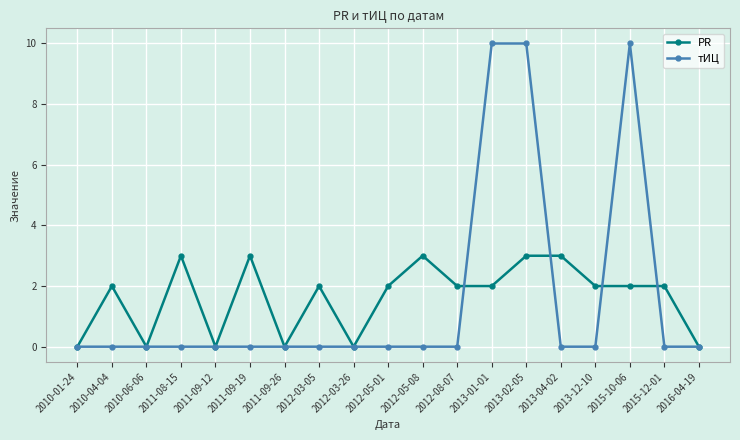

At which category does PR reach its first local peak?

2010-04-04